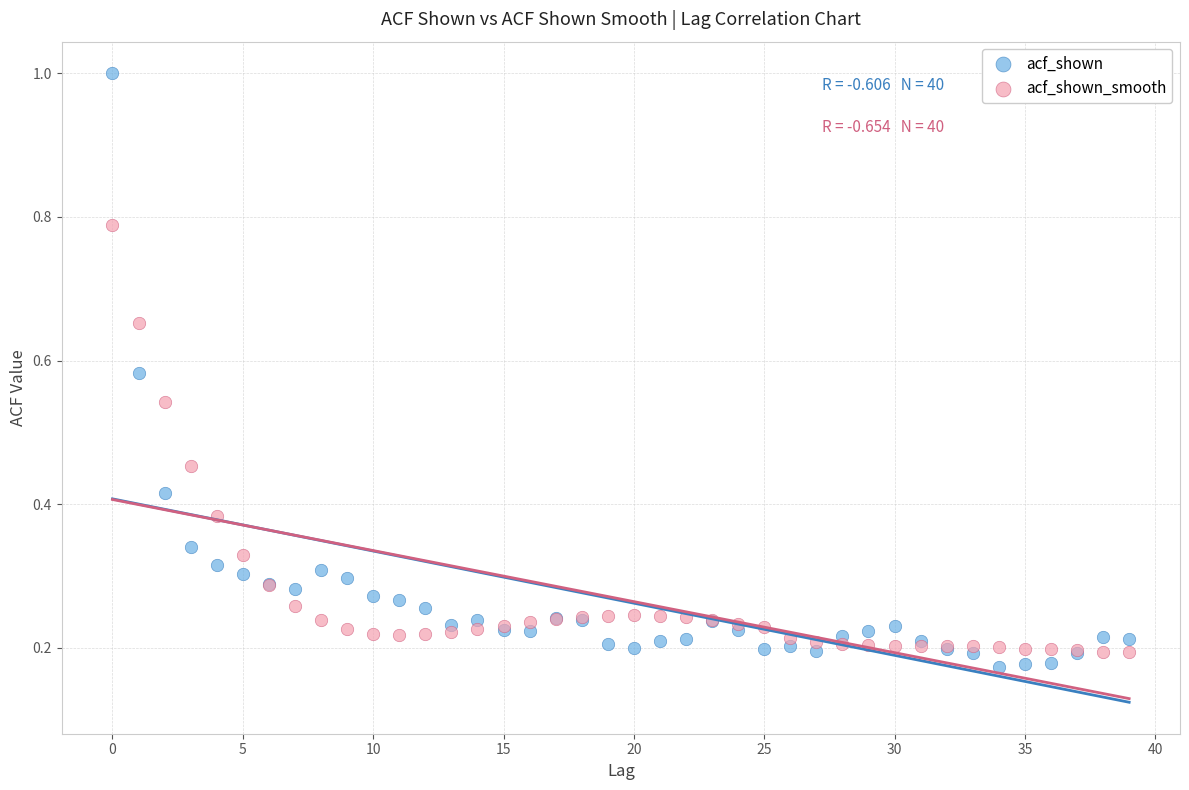

Which series has the widest spread of Y values?

acf_shown